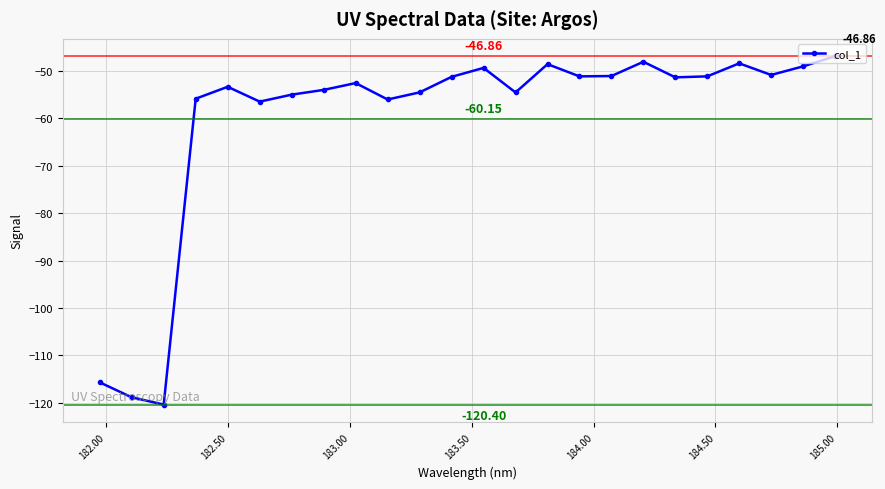

What is the difference between the maximum and minimum values?

73.5